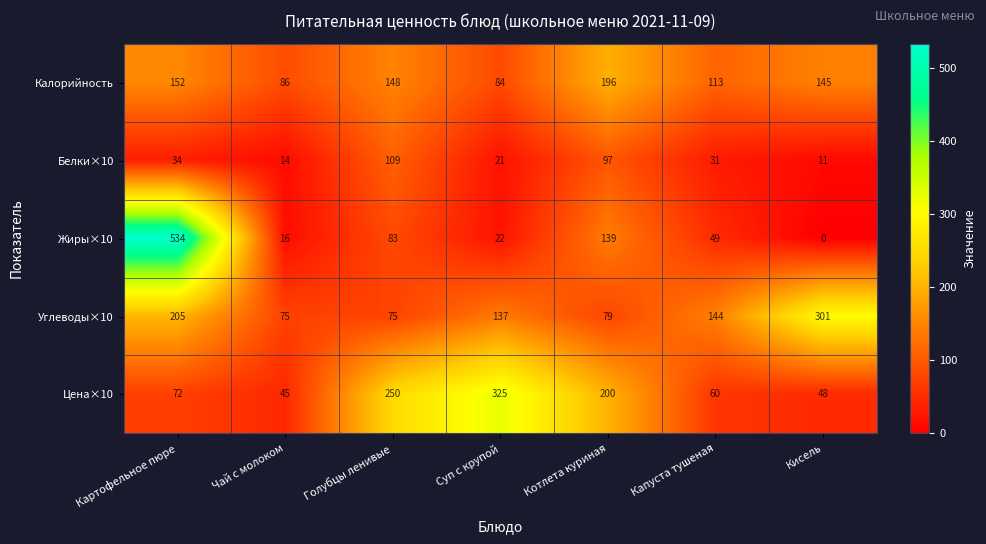

At which label does Углеводы×10 first exceed 137?

Картофельное пюре